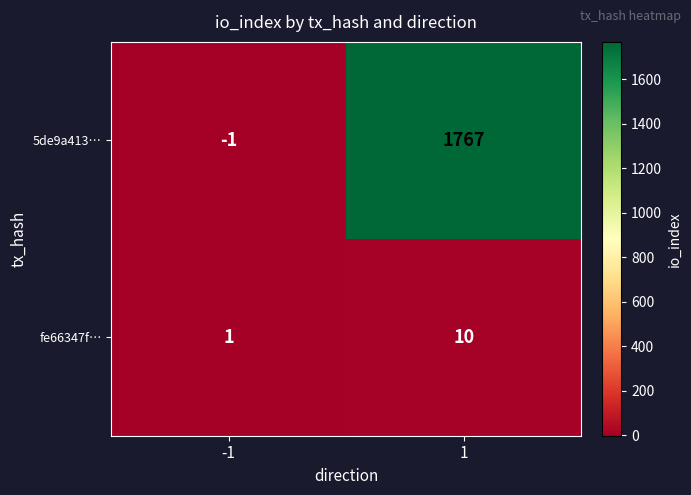

How many data points does each series have?

2